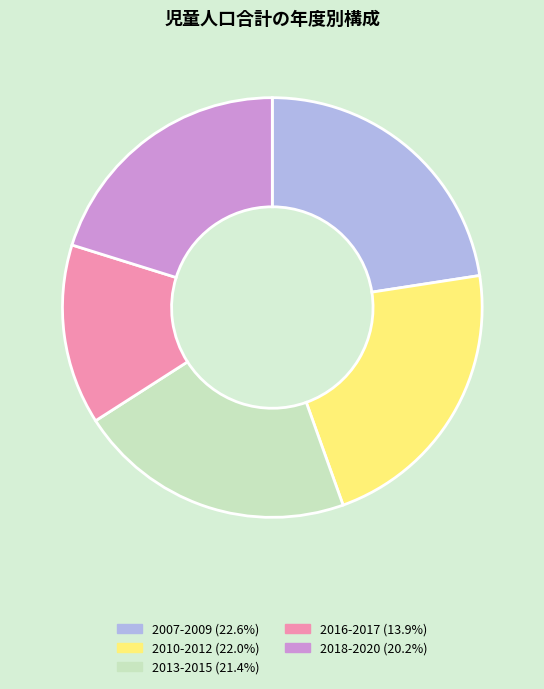

Does any single category account for the majority?

No